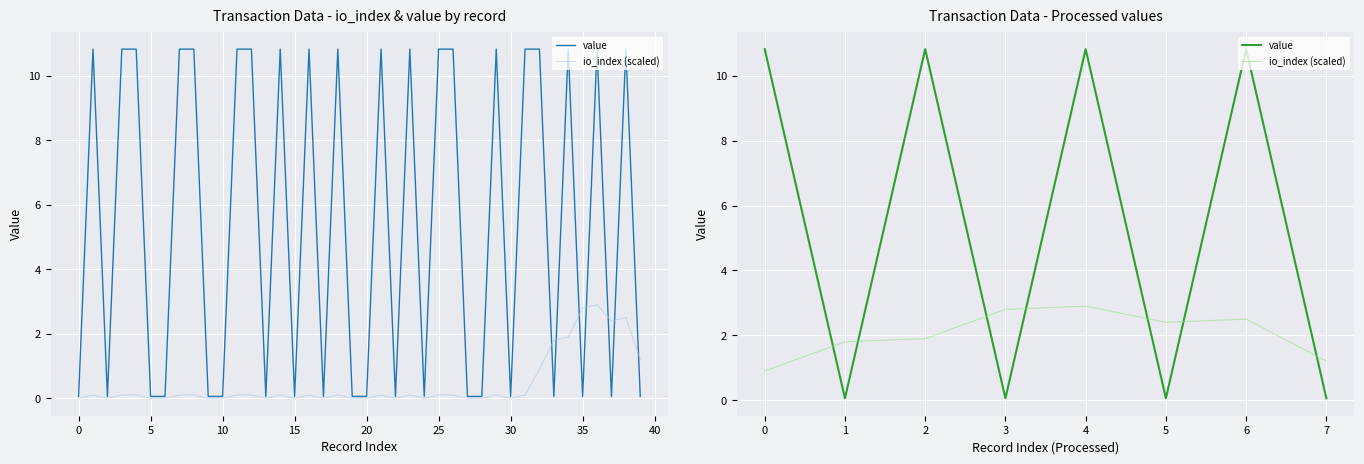

Reading left to right, extract all data points from this chart.

value: 10.8	0.1	10.8	0.1	10.8	0.1	10.8	0.1
io_index (scaled): 0.9	1.8	1.9	2.8	2.9	2.4	2.5	1.2